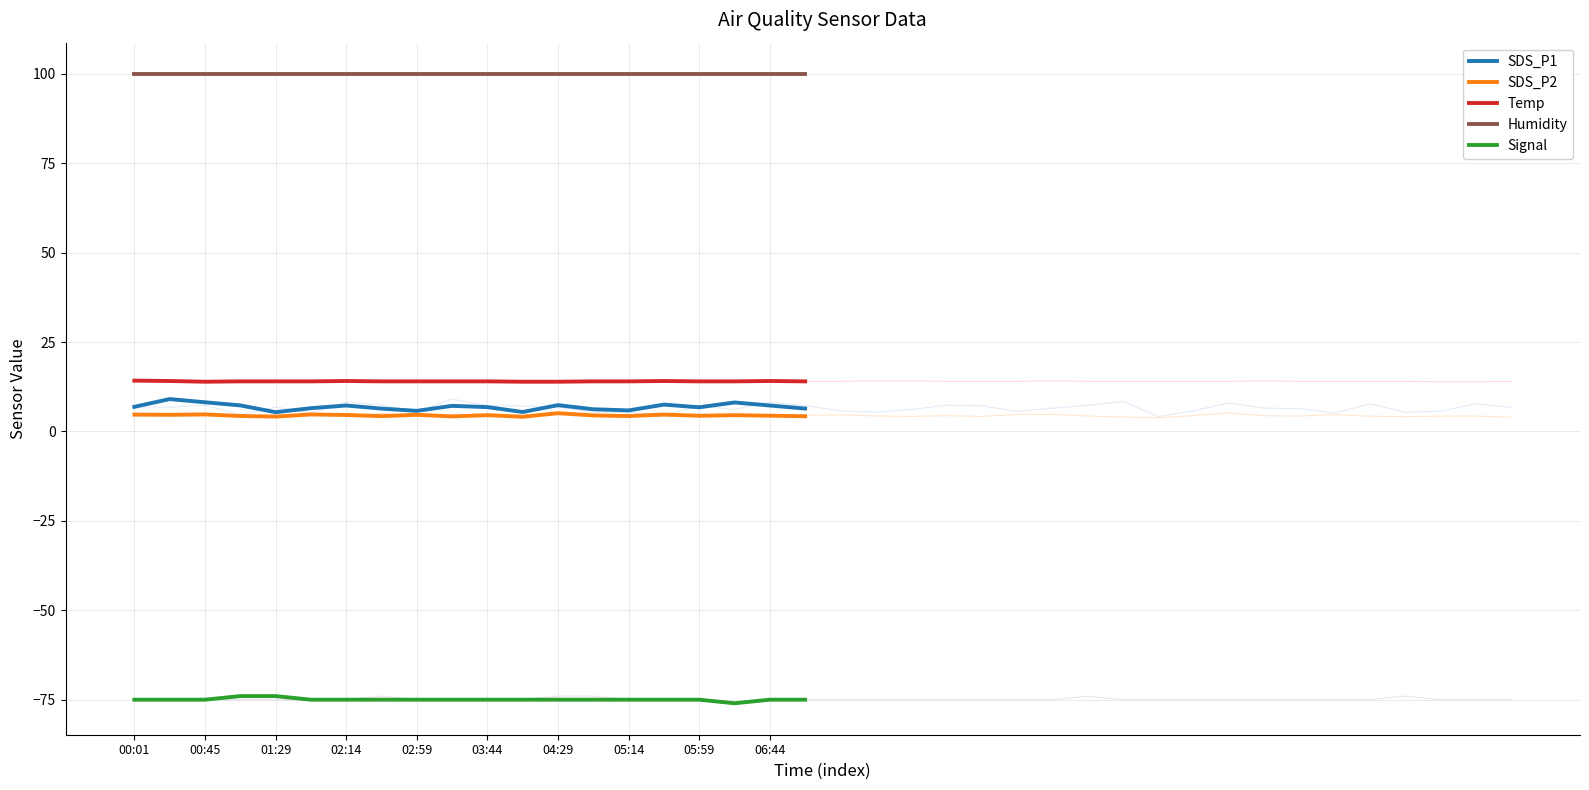

What is the difference between the highest and lowest values at 17?

175.9